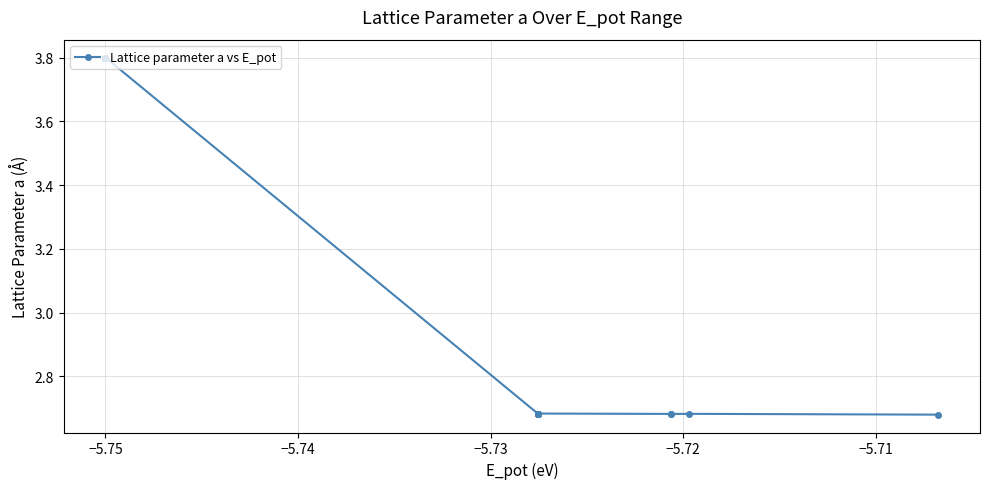

How many values are between 2 and 3?

13